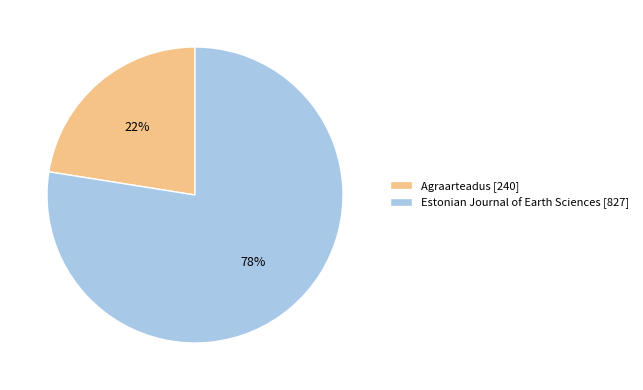

How many segments does this pie chart have?

2